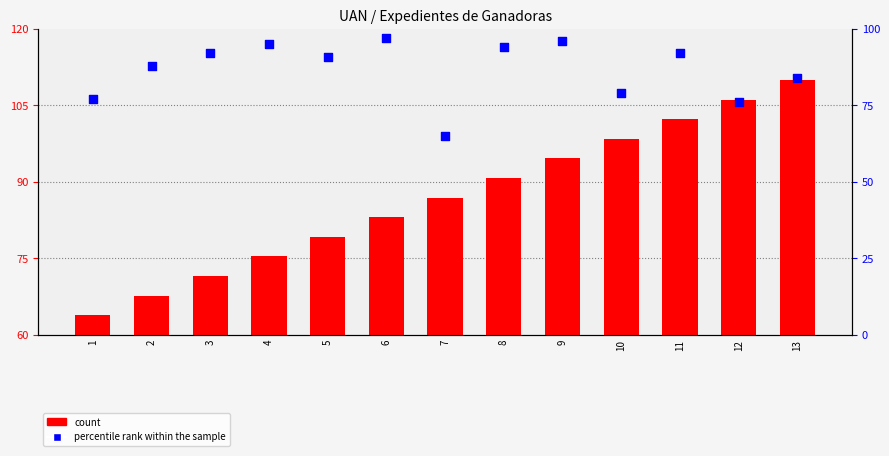

At how many categories does at least one series exceed 51?

13